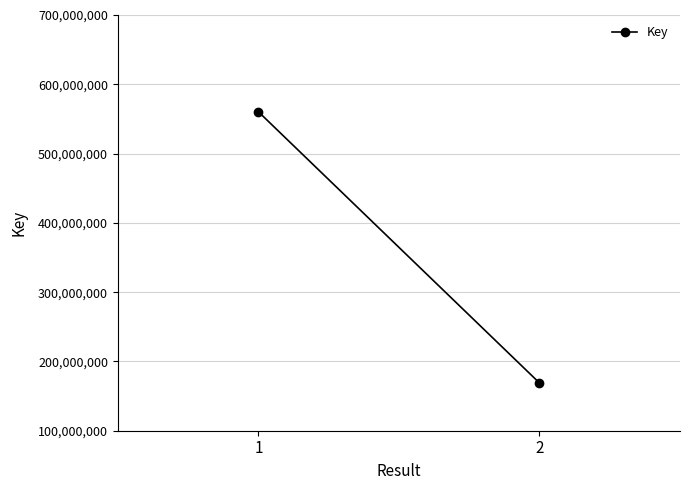

How many values are below 560391047?

1